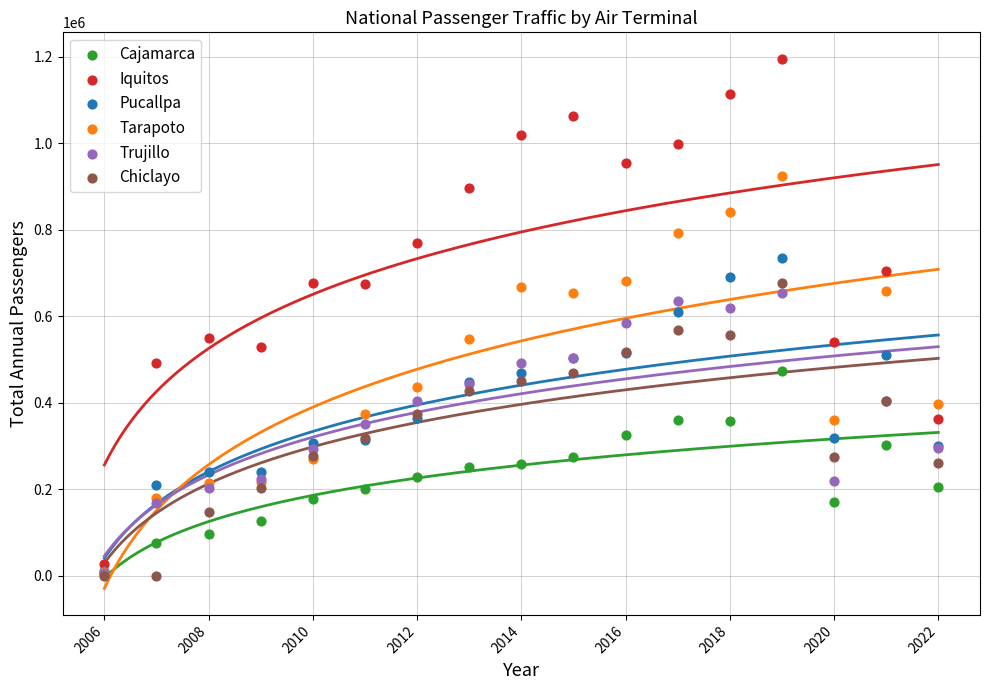

Which series reaches the maximum Y coordinate?

Iquitos